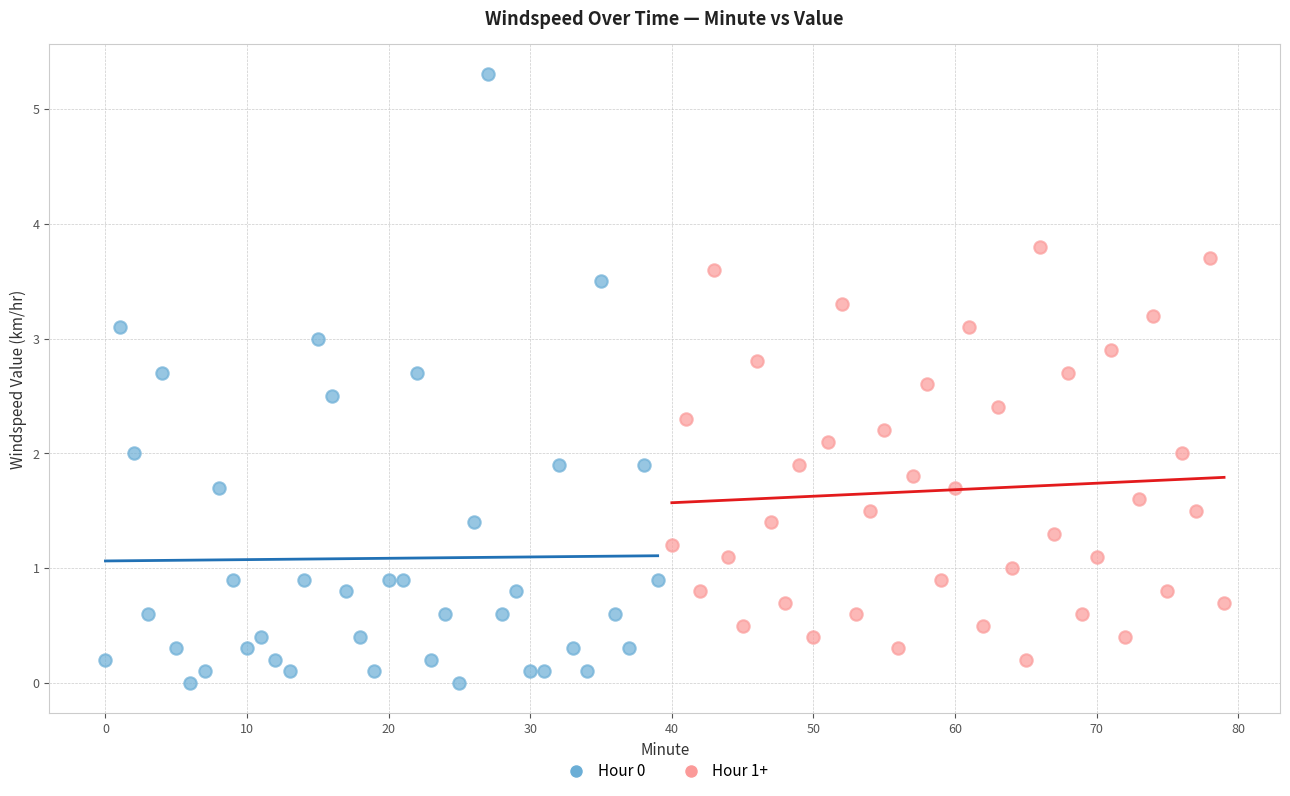

Which series reaches the minimum Y coordinate?

Hour 0